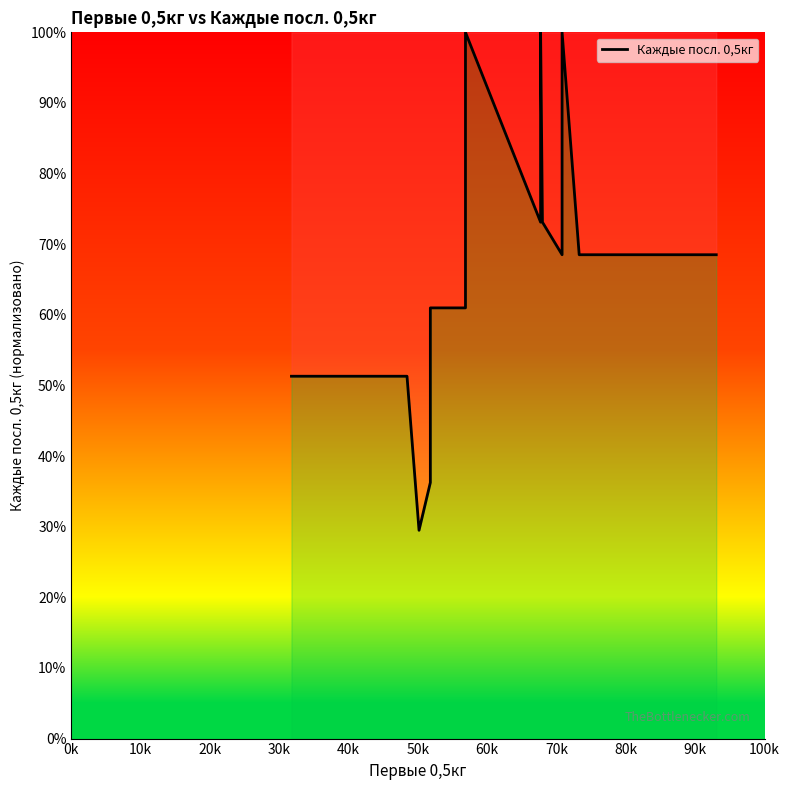

What is the average value?

0.7